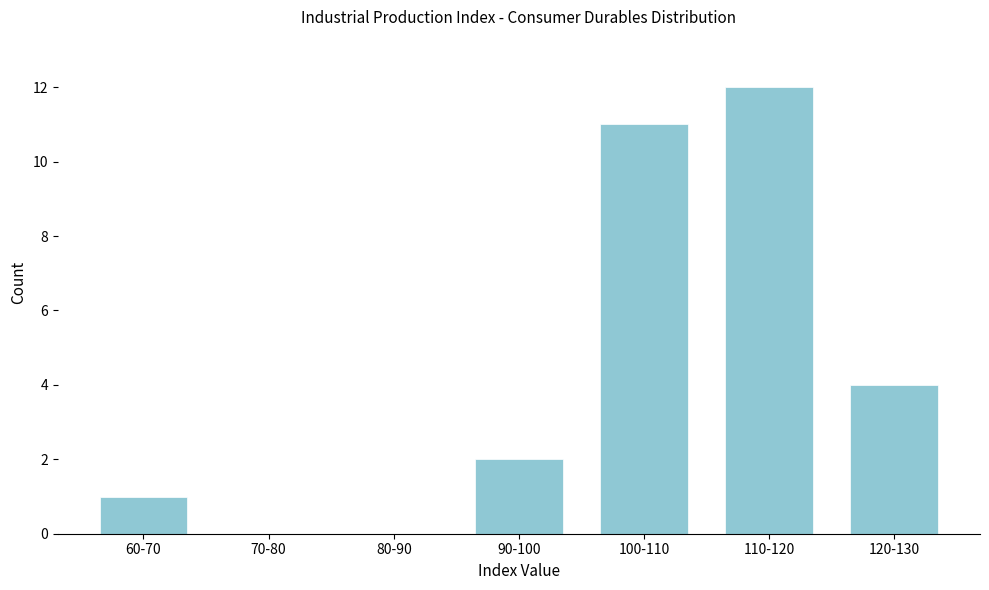

Reading left to right, extract all data points from this chart.

60-70=1	70-80=0	80-90=0	90-100=2	100-110=11	110-120=12	120-130=4